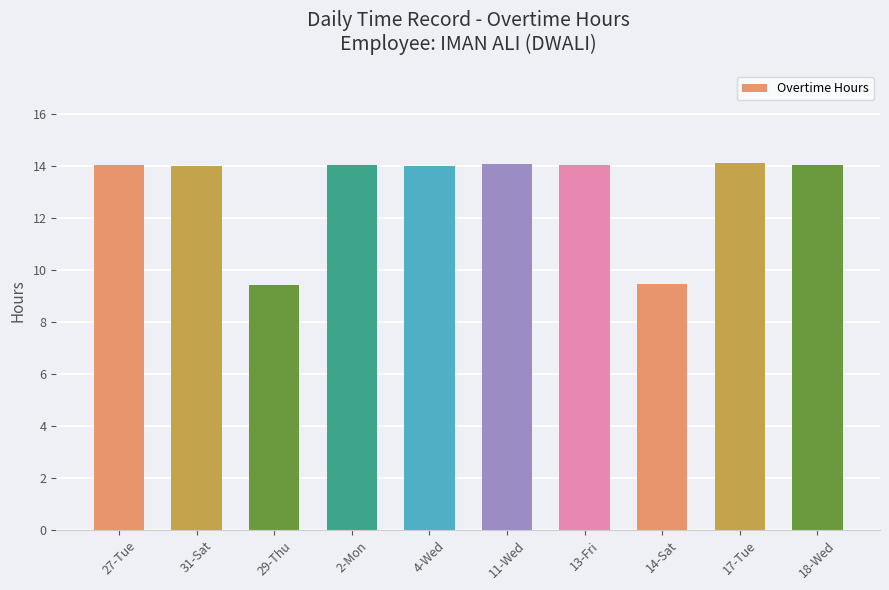

What position from the right is 4-Wed?

6